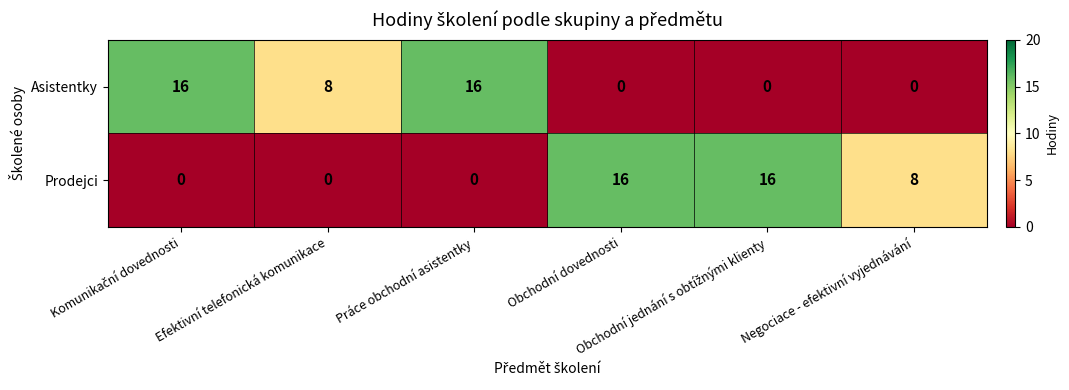

What is the difference between the highest and lowest values at Práce obchodní asistentky?

16